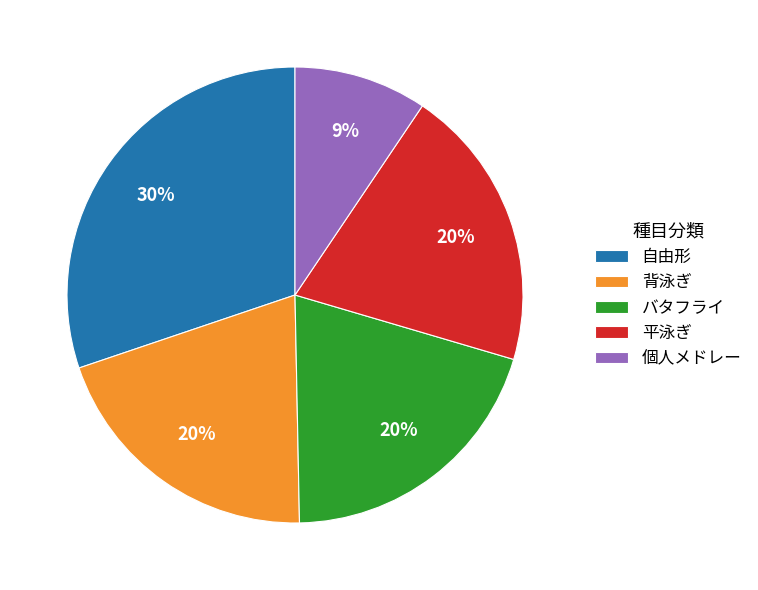

Does any single category account for the majority?

No